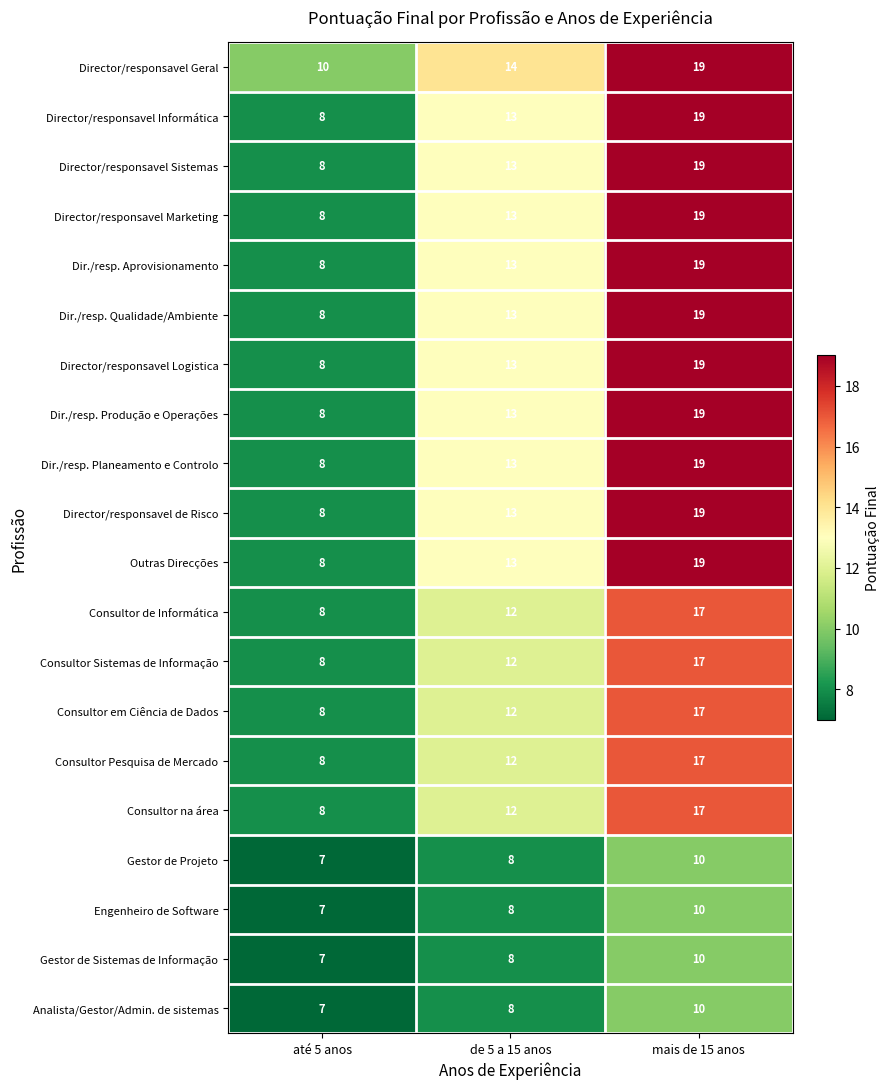

What is the greatest value displayed?

19